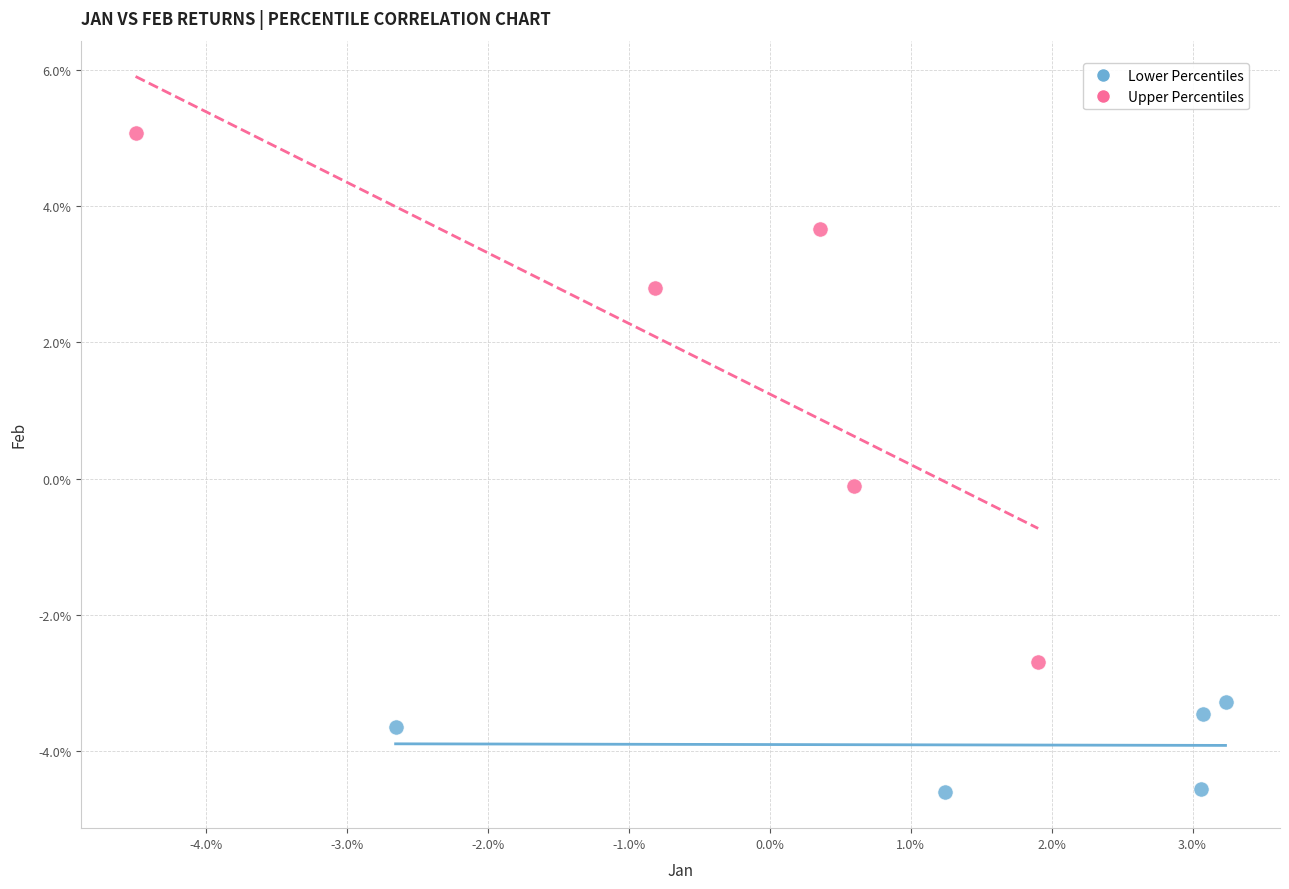

What are all the series names shown in the legend?

Lower Percentiles, Upper Percentiles